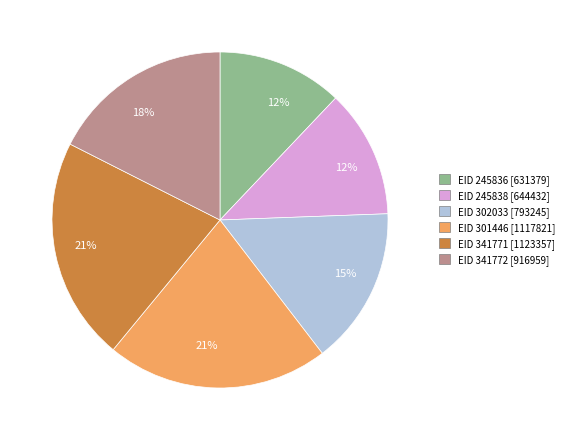

Is there any slice that represents more than half of the pie?

No